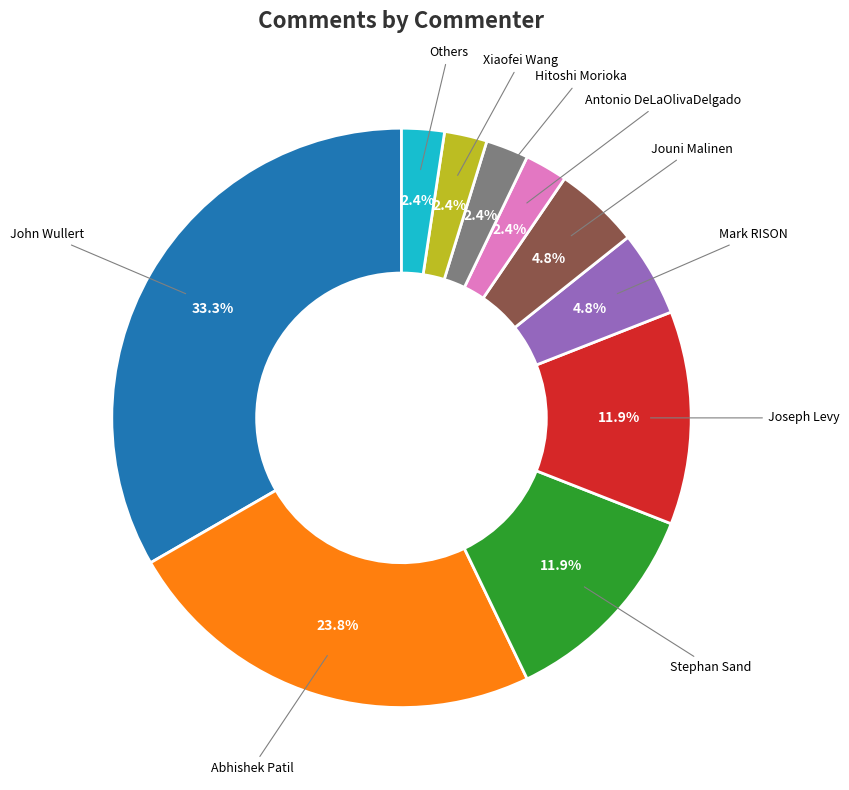

Which category has the biggest portion of the pie?

John Wullert